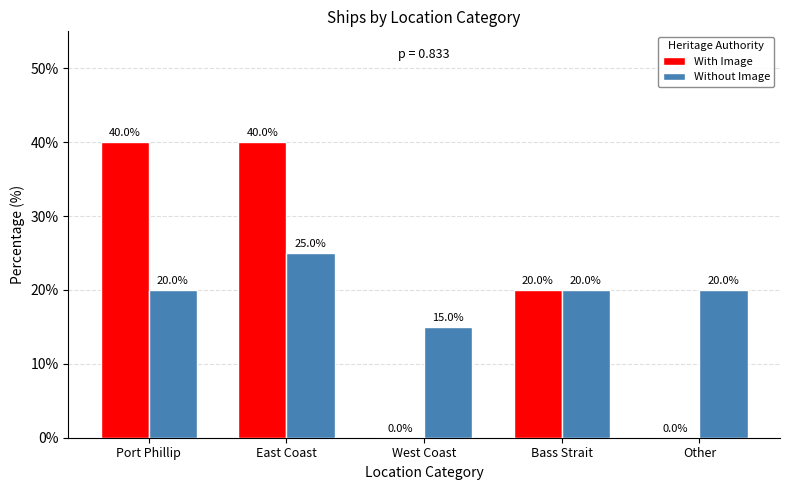

Reading left to right, what are all the values shown in this chart?

With Image: Port Phillip=40	East Coast=40	West Coast=0	Bass Strait=20	Other=0
Without Image: Port Phillip=20	East Coast=25	West Coast=15	Bass Strait=20	Other=20